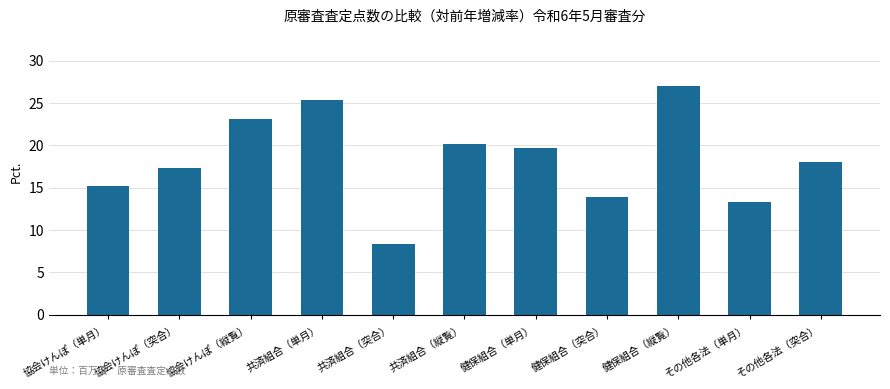

What is the value of the 1st bar from the left?

15.2